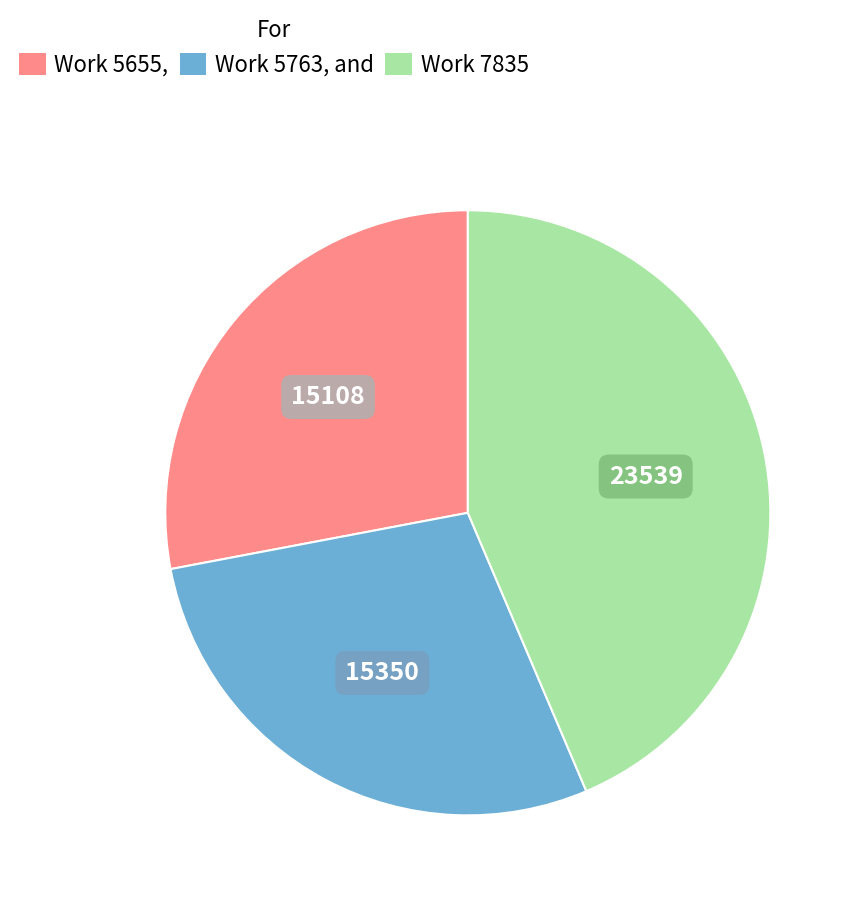

Which slice is the largest?

Work 7835